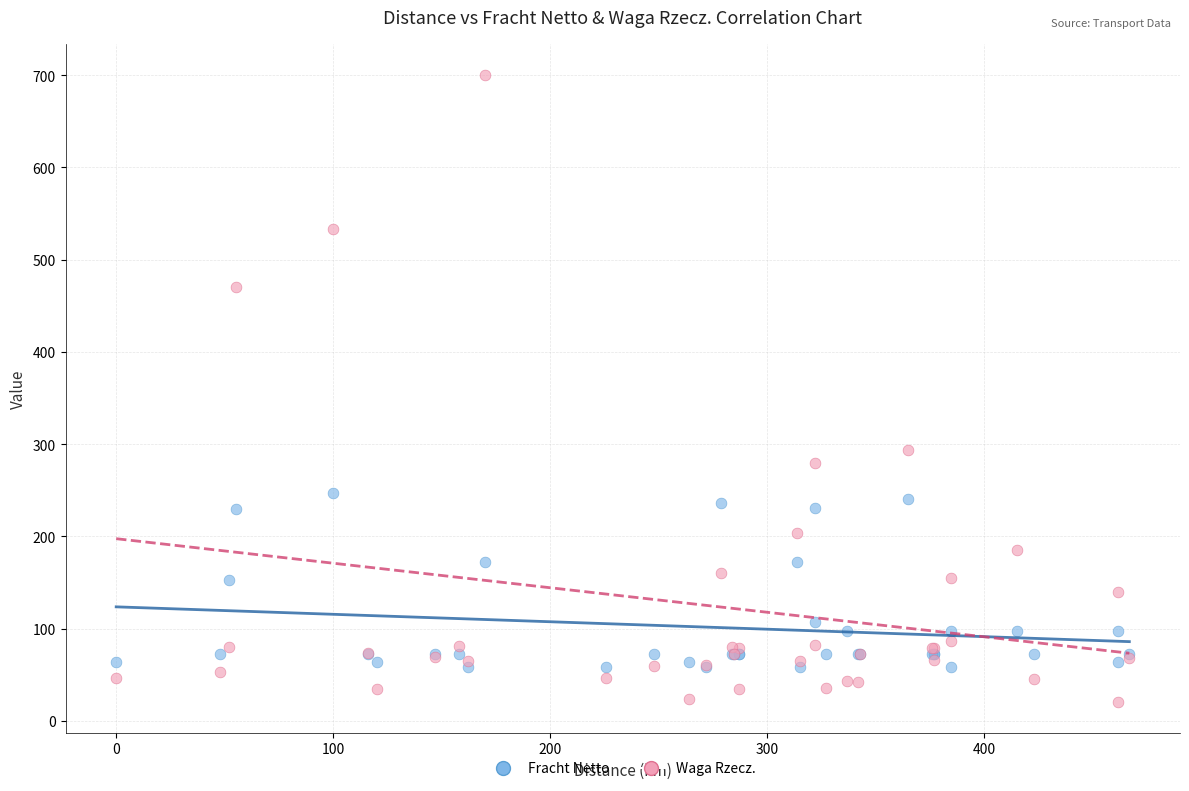

What are all the series names shown in the legend?

Fracht Netto, Waga Rzecz.